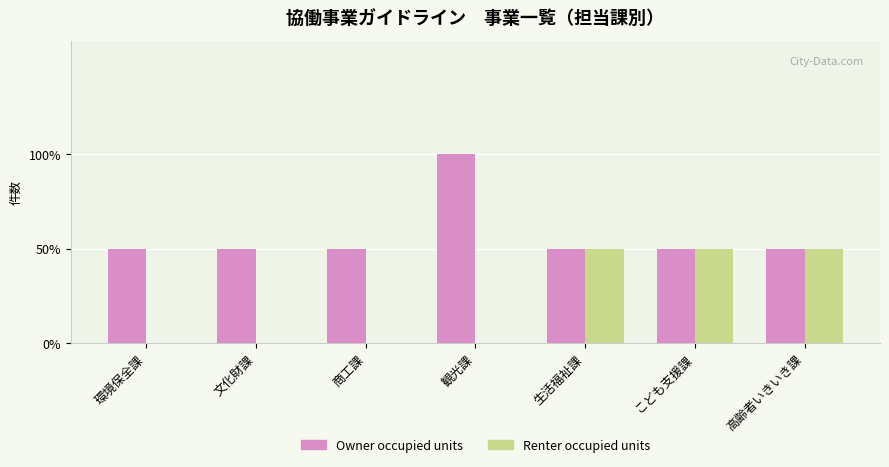

What are all the series names shown in the legend?

Owner occupied units, Renter occupied units